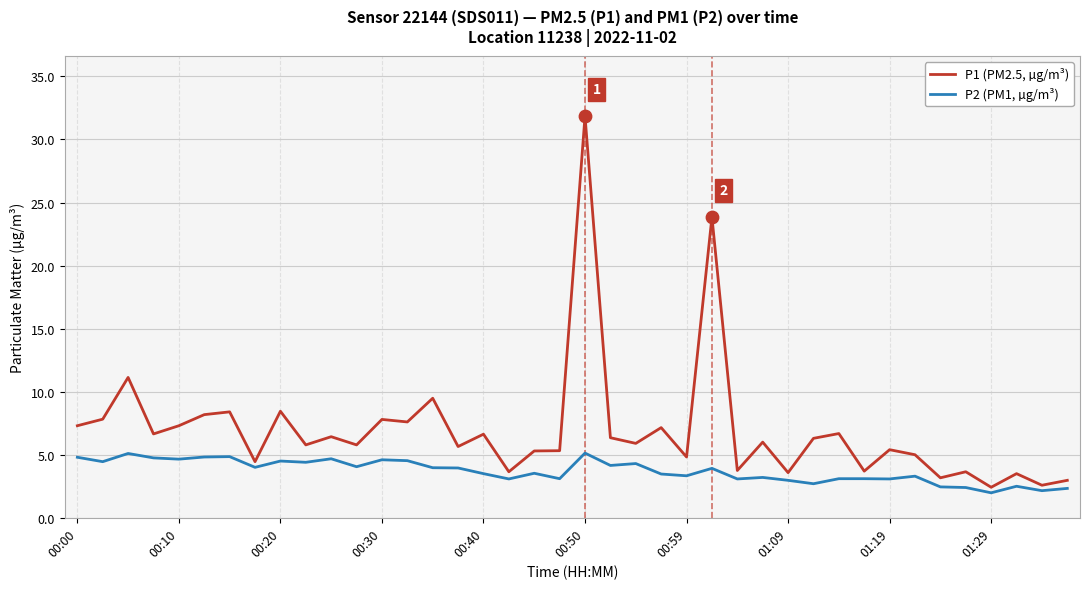

Which series has the largest total across all categories?

P1 (PM2.5, µg/m³)